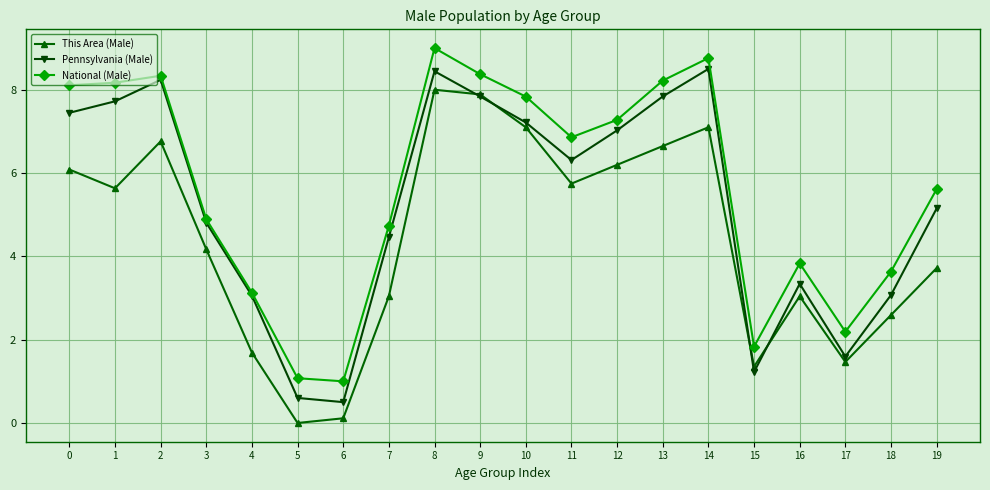

At how many categories does at least one series exceed 6?

10